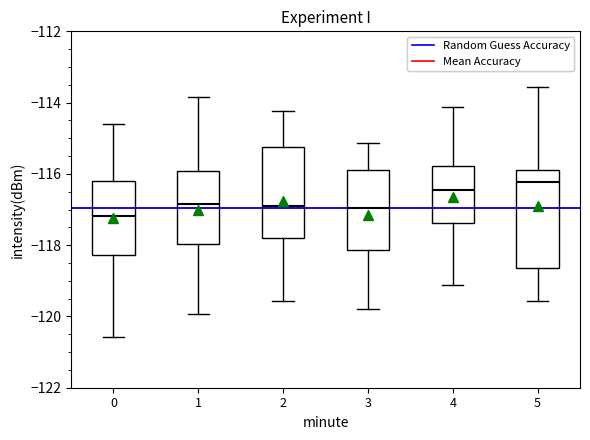

Reading left to right, read every box against the y-axis: the position of its median line, the range the box covers, and the ends of its whiskers. The values are not printed on the chart, so give them approximately, as read against the axis.

0: median -117.2, box -118.2 to -116.2, whiskers -120.6 to -114.6
1: median -116.8, box -118.0 to -116.0, whiskers -120.0 to -113.8
2: median -117.0, box -117.8 to -115.2, whiskers -119.6 to -114.2
3: median -117.0, box -118.2 to -115.8, whiskers -119.8 to -115.2
4: median -116.4, box -117.4 to -115.8, whiskers -119.2 to -114.2
5: median -116.2, box -118.6 to -116.0, whiskers -119.6 to -113.6